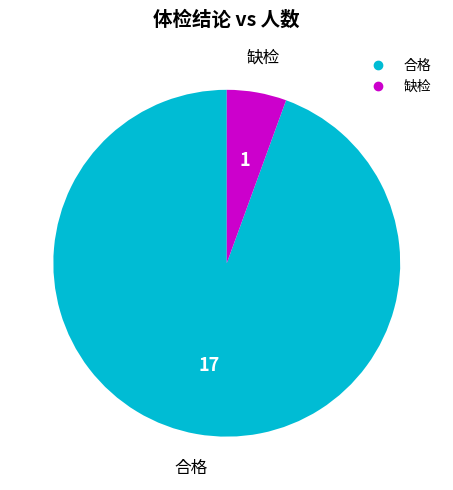

Is 合格 the majority of the pie?

Yes